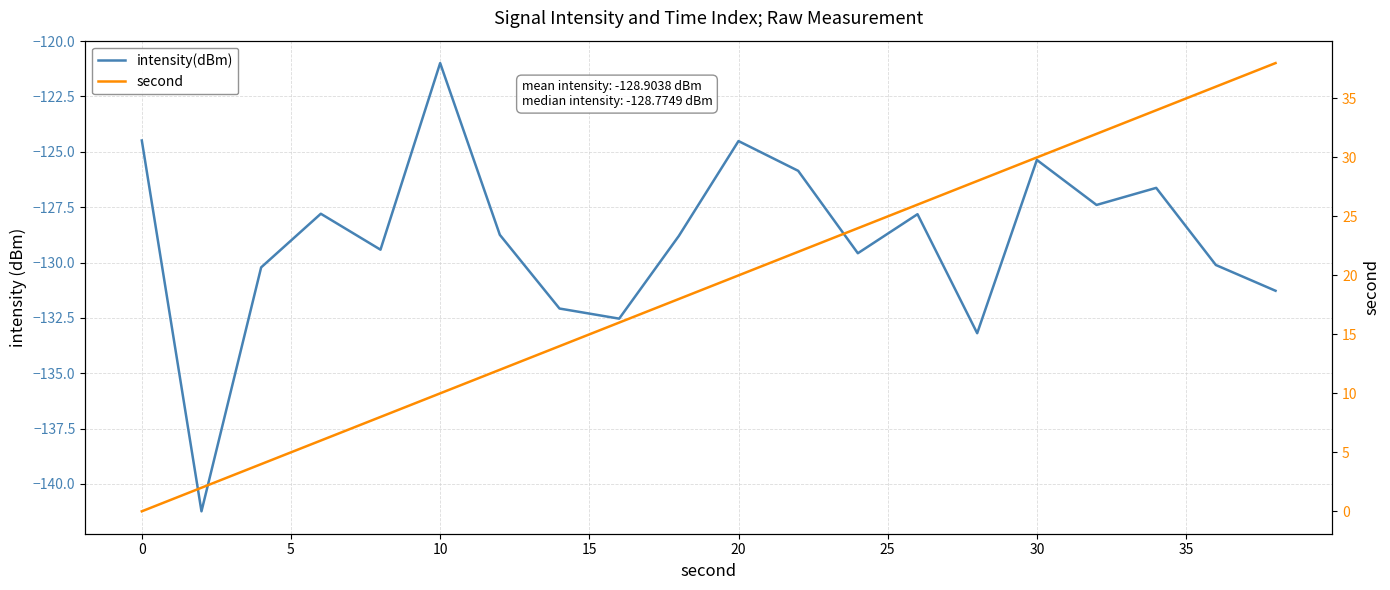

What is the value of the intensity(dBm) point at the 3rd from the left?

-130.2